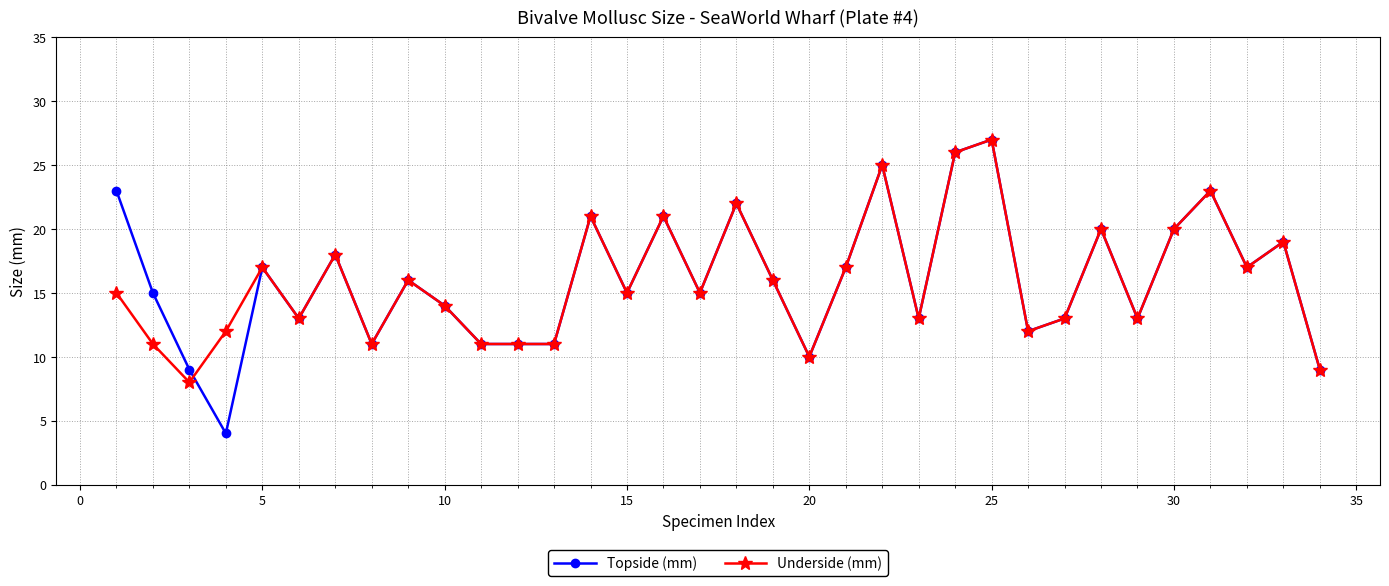

Which series has the widest spread of values?

Topside (mm)